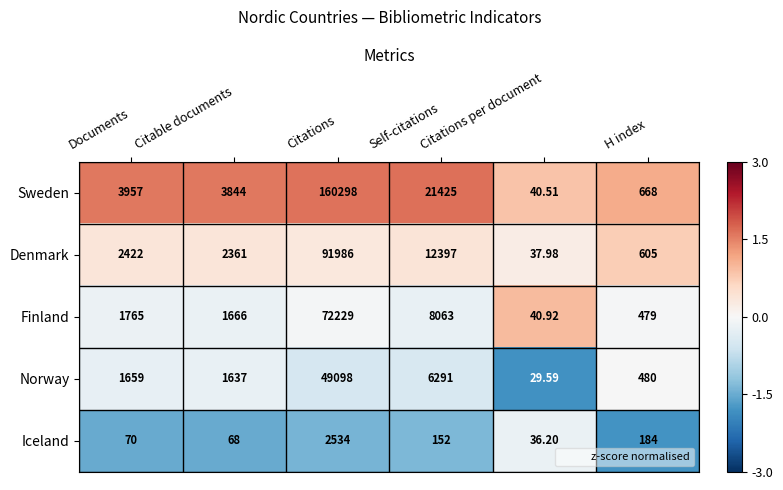

What is the maximum value shown in the chart?

160298.0